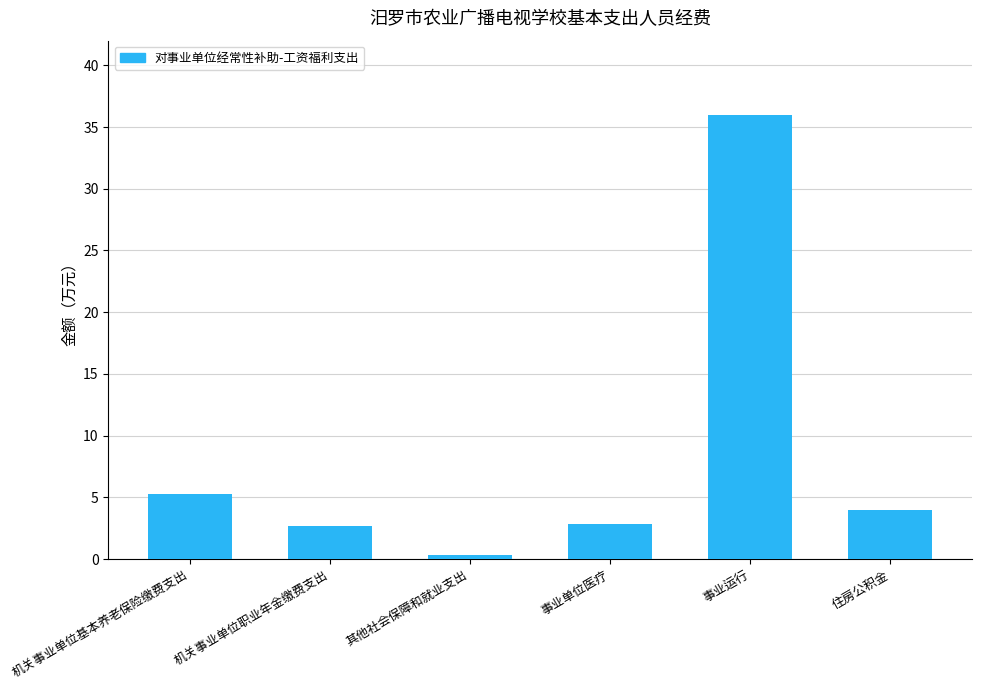

At which label is the value closest to 18?

机关事业单位基本养老保险缴费支出